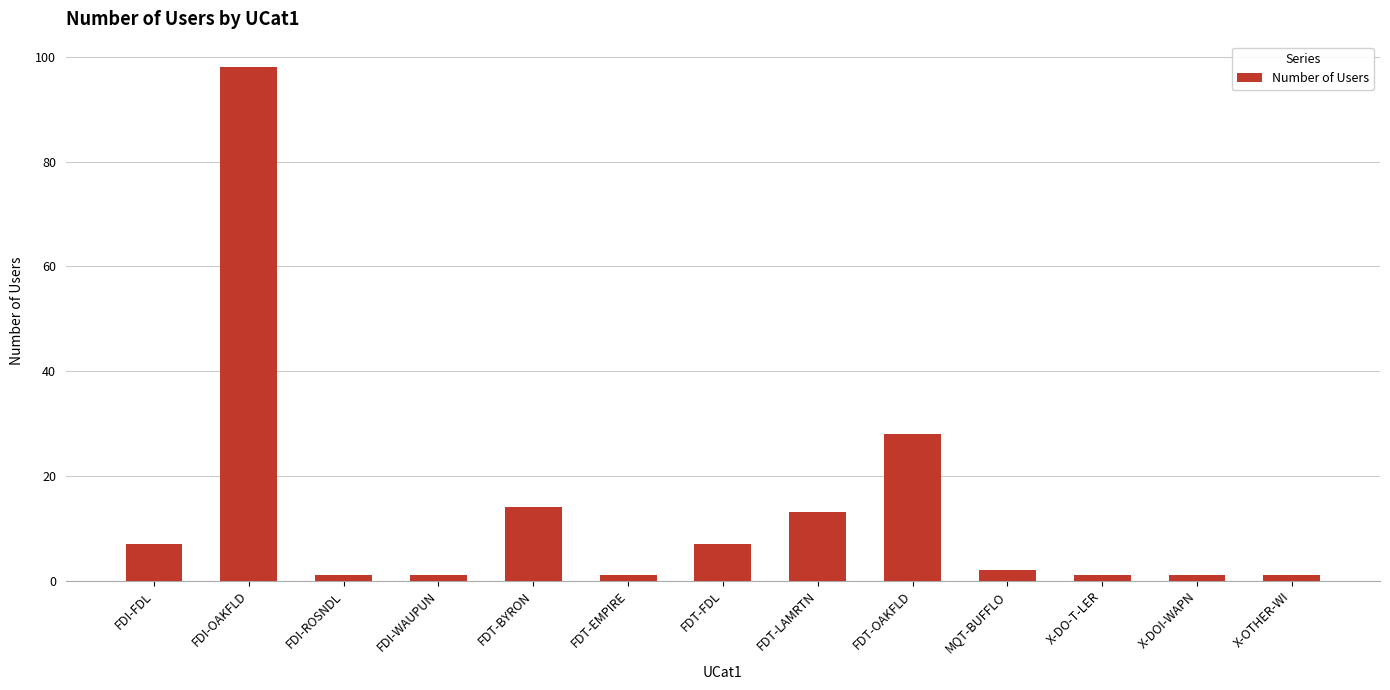

What is the average value?

13